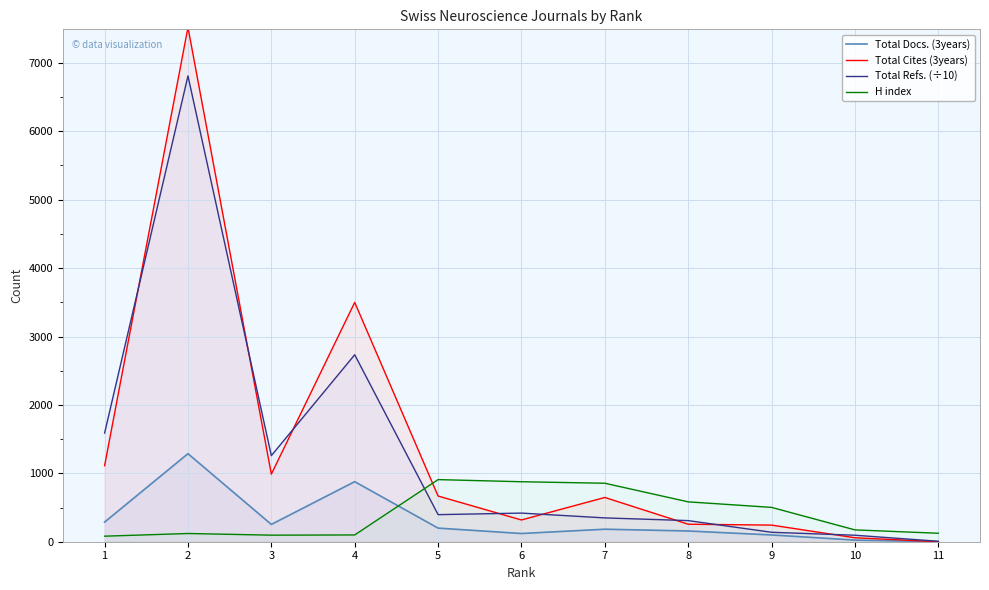

True or false: Total Refs. (÷10) has a value of 1588.2 at 1.

True